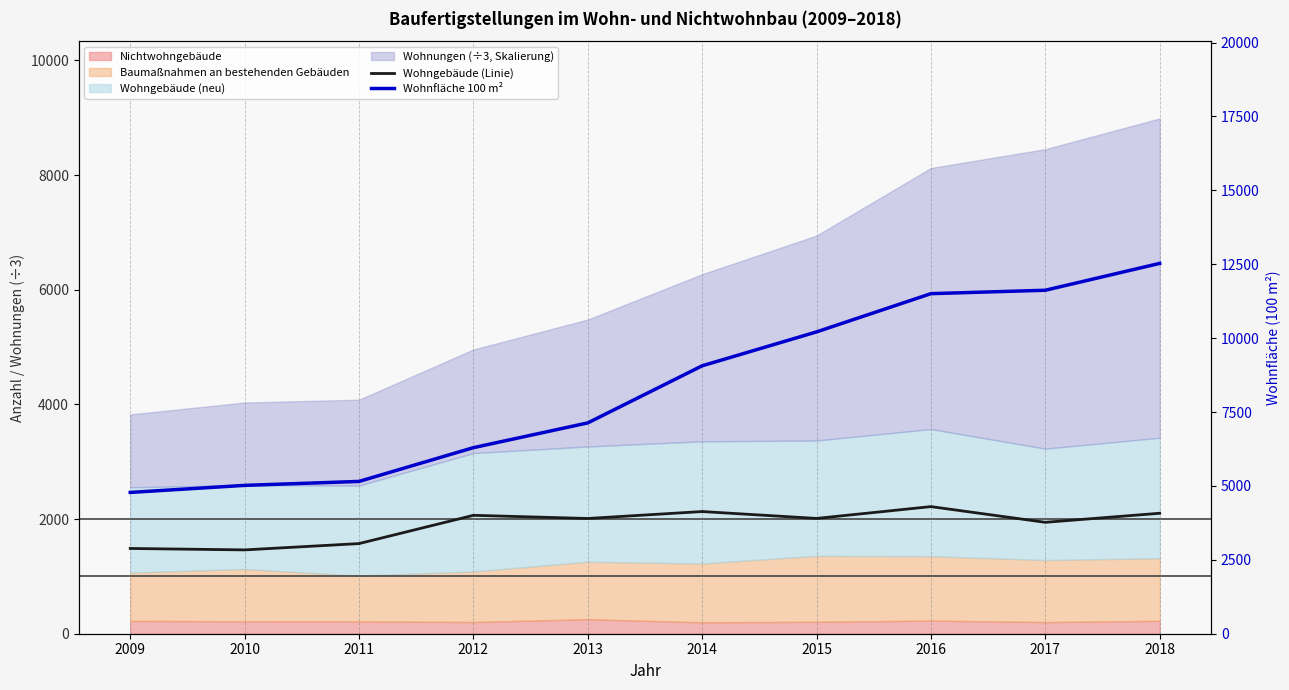

What is the sum of all Wohngebäude (Linie) values?

18999